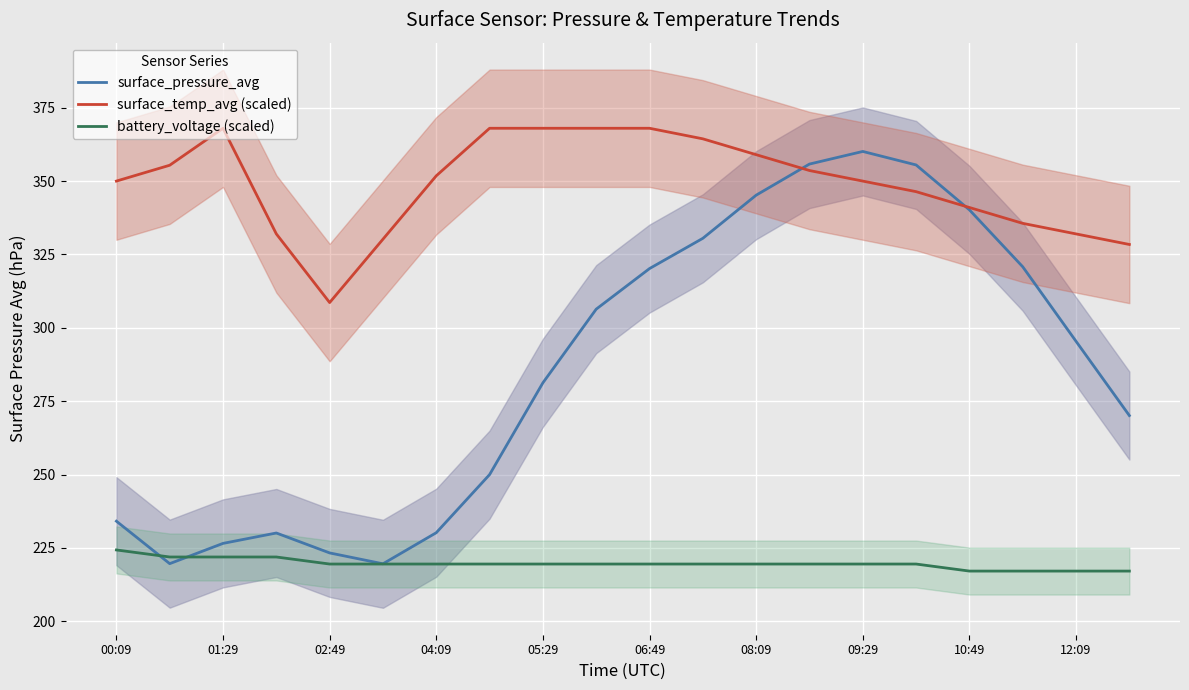

The battery_voltage (scaled) series shows 219.5 at 05:29. True or false?

True